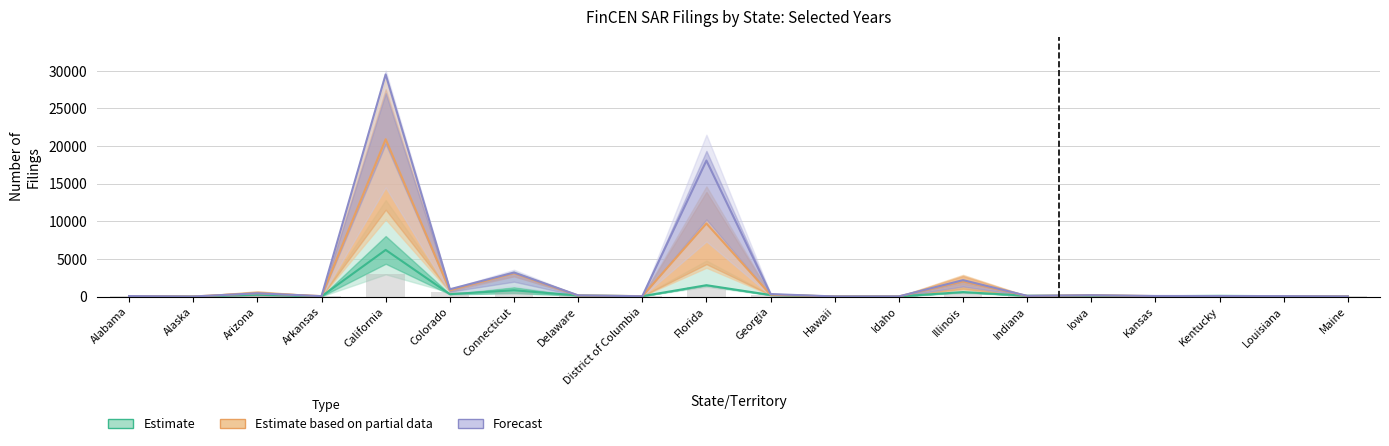

What is the difference between the maximum and minimum values in the 2016 series?

6188.5